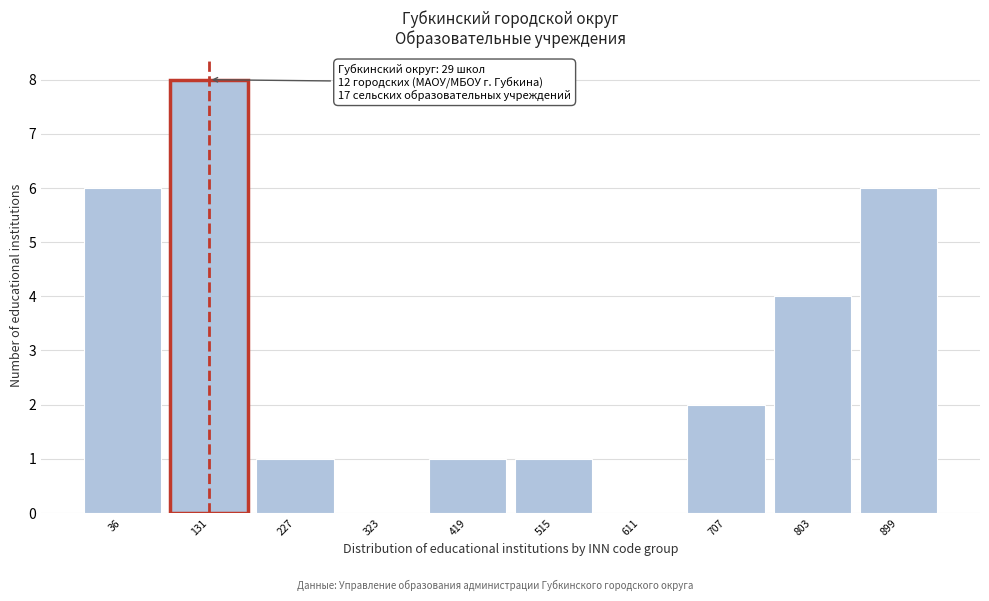

Reading left to right, list all the values displayed in this chart.

36=6	131=8	227=1	323=0	419=1	515=1	611=0	707=2	803=4	899=6